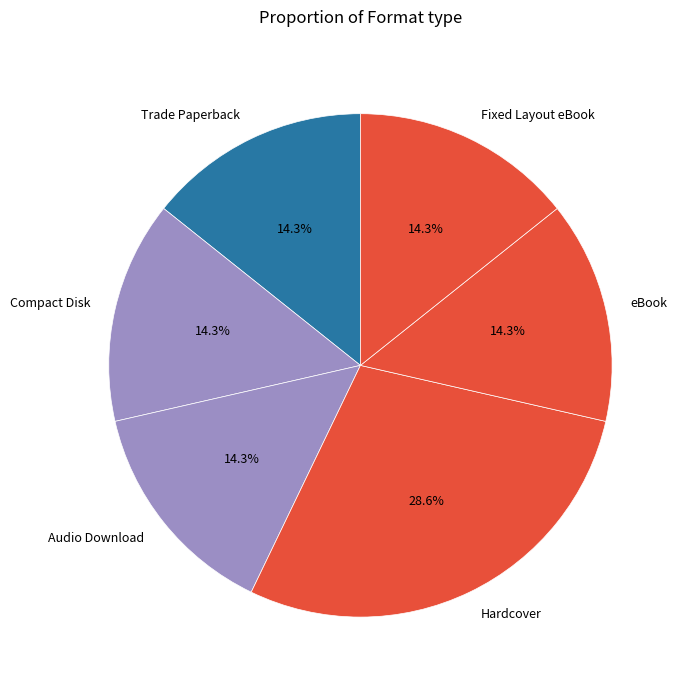

Is eBook the majority of the pie?

No